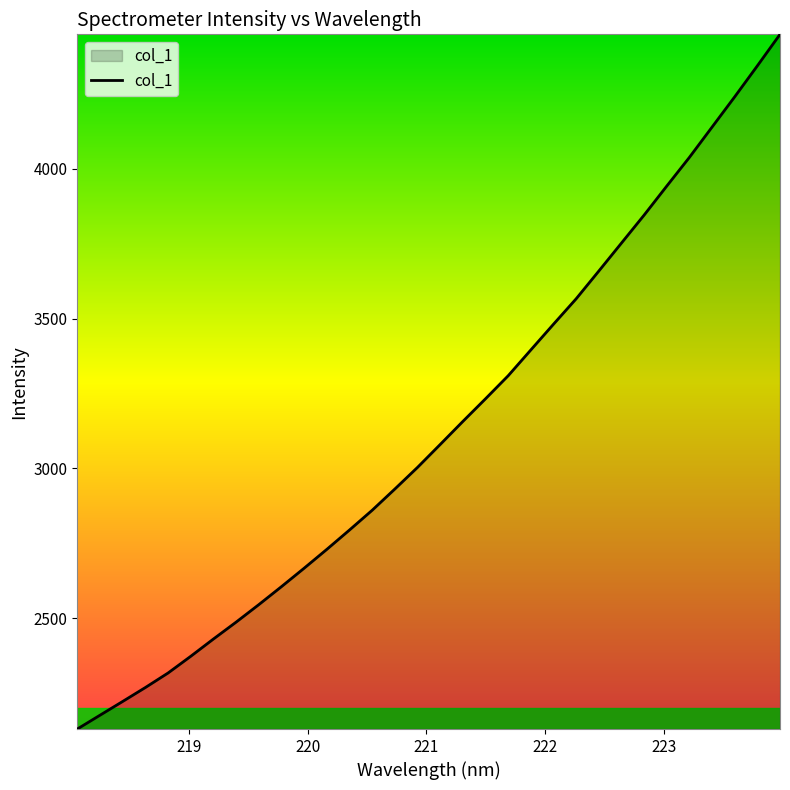

What is the average value?

3130.6